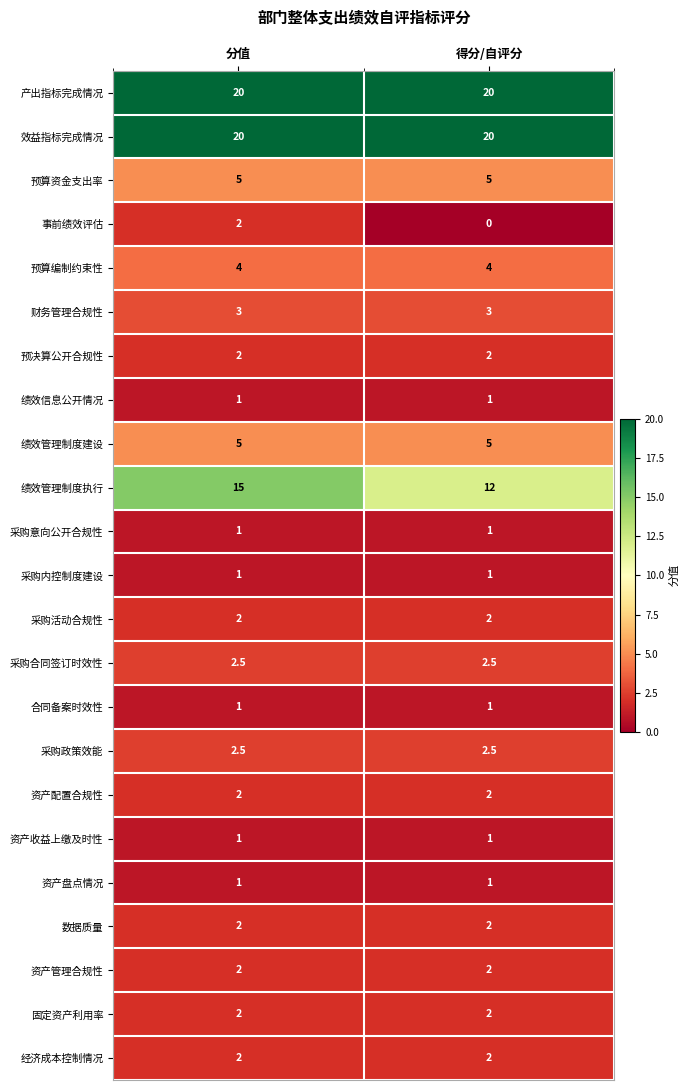

At which category is the sum across all series the highest?

分值